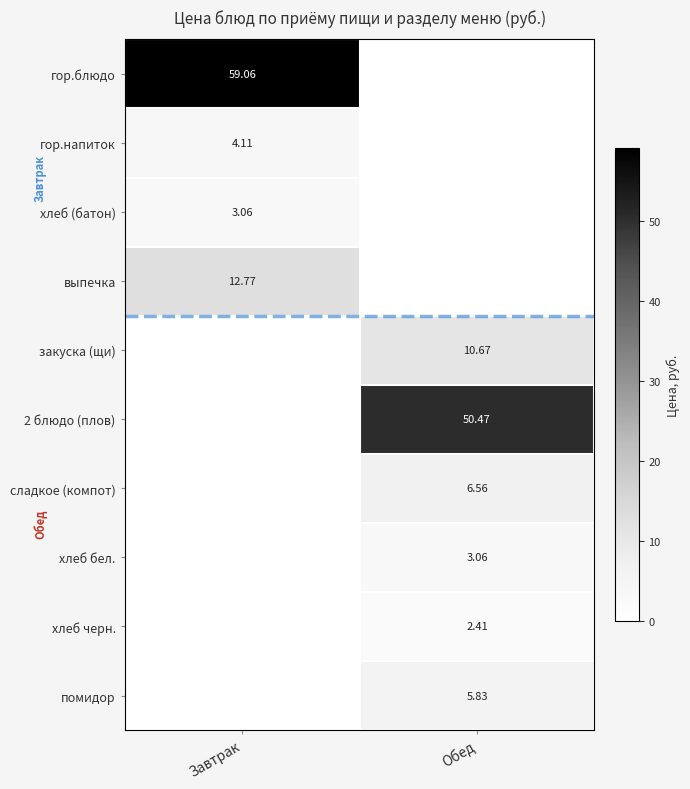

What is the total value across all series at Завтрак?

79.0